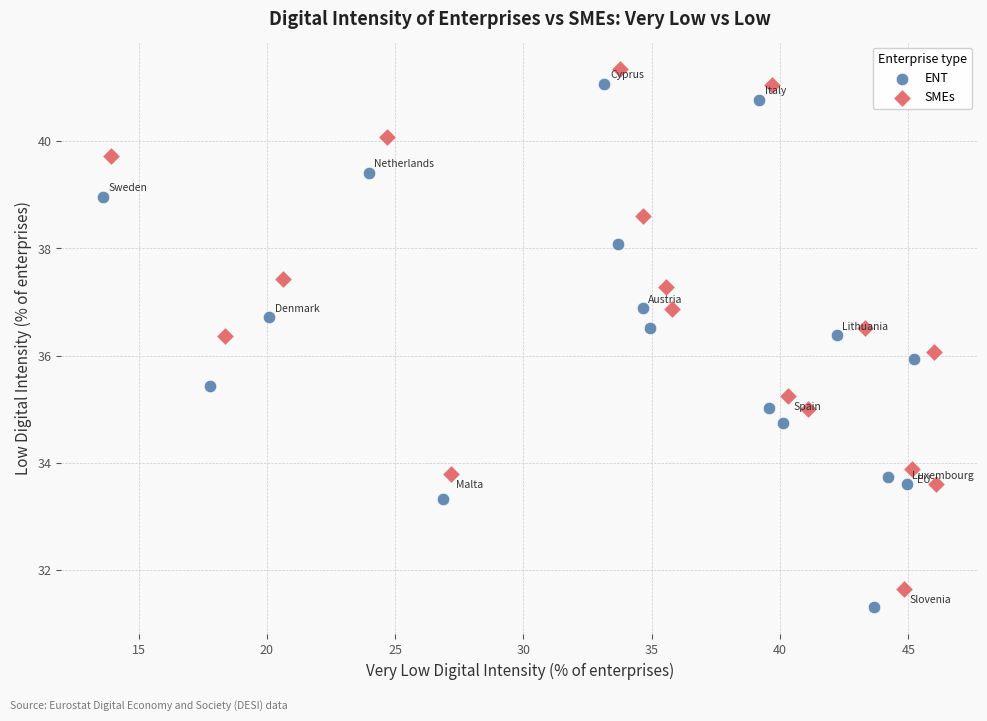

Which series contains the highest Y value?

SMEs